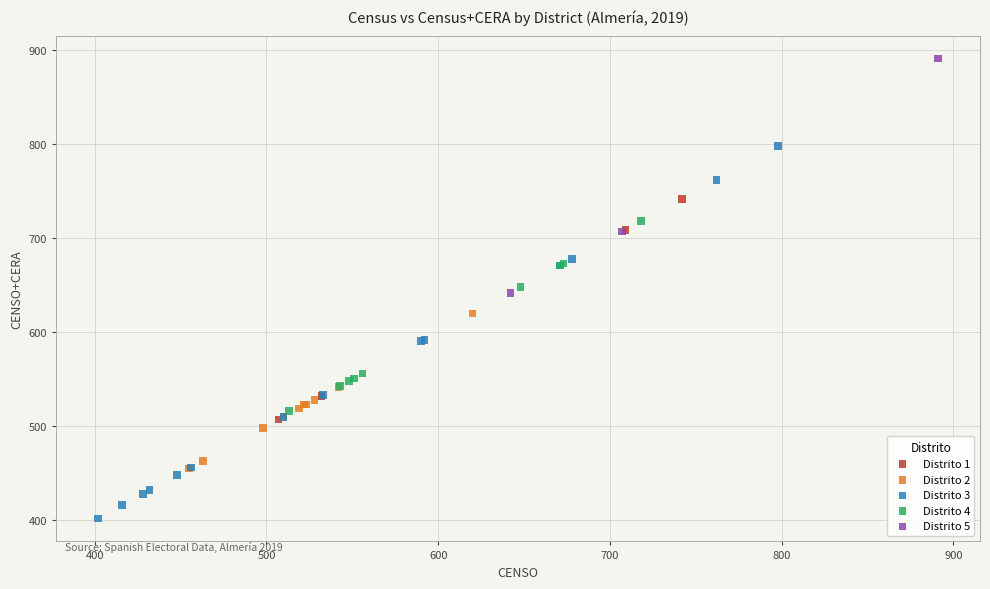

Which series contains the lowest Y value?

Distrito 3